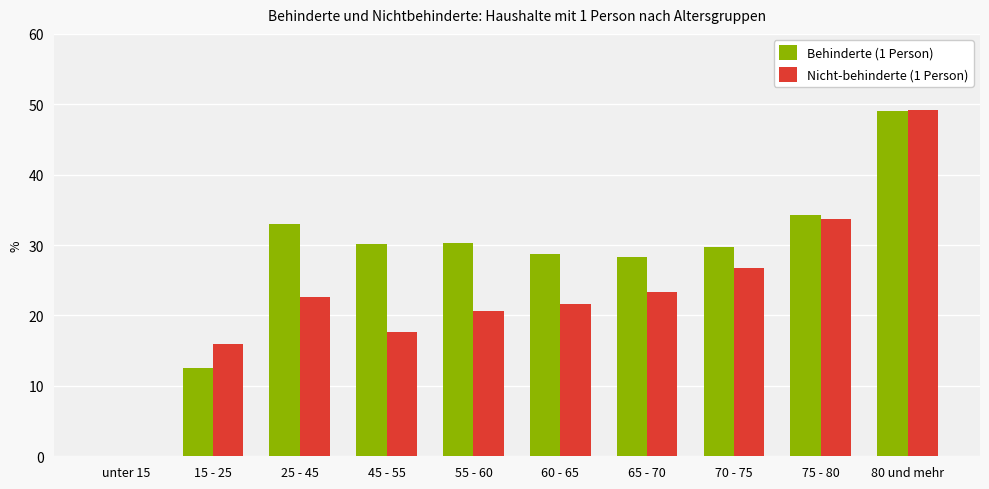

What is the sum of the Nicht-behinderte (1 Person) values at 15 - 25 and 70 - 75?

42.7